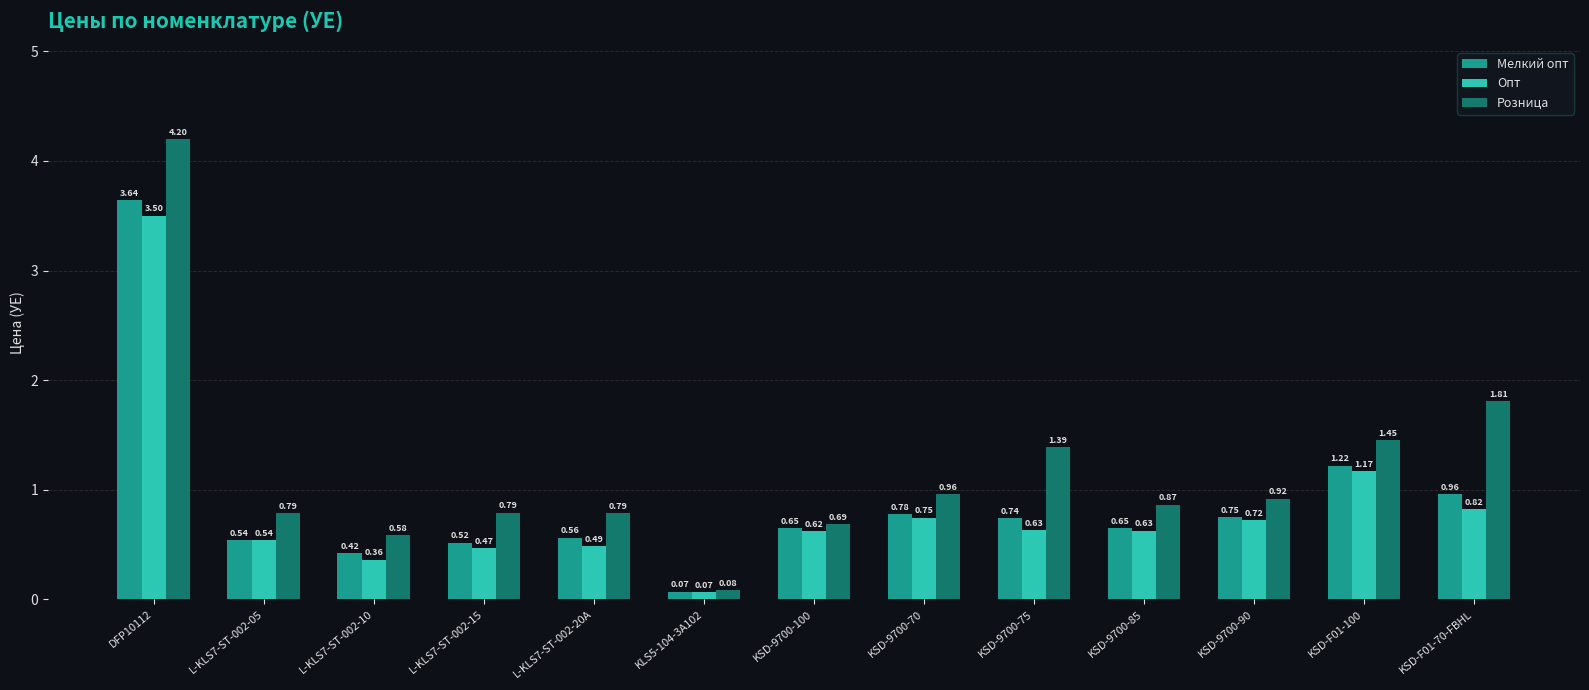

List the series in order of their overall mean, lowest first.

Опт, Мелкий опт, Розница